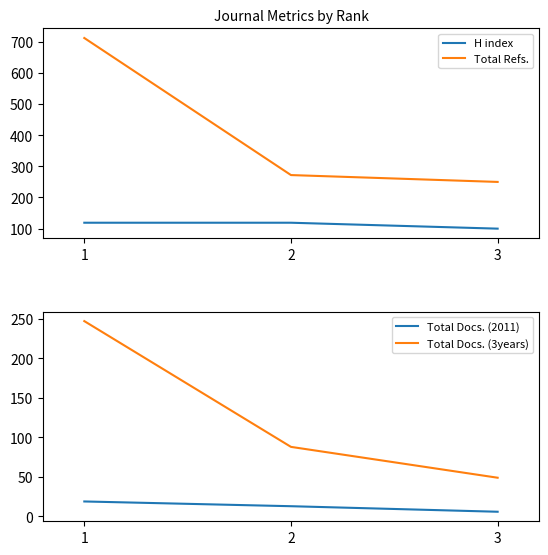

How many H index values are between 100 and 119?

3